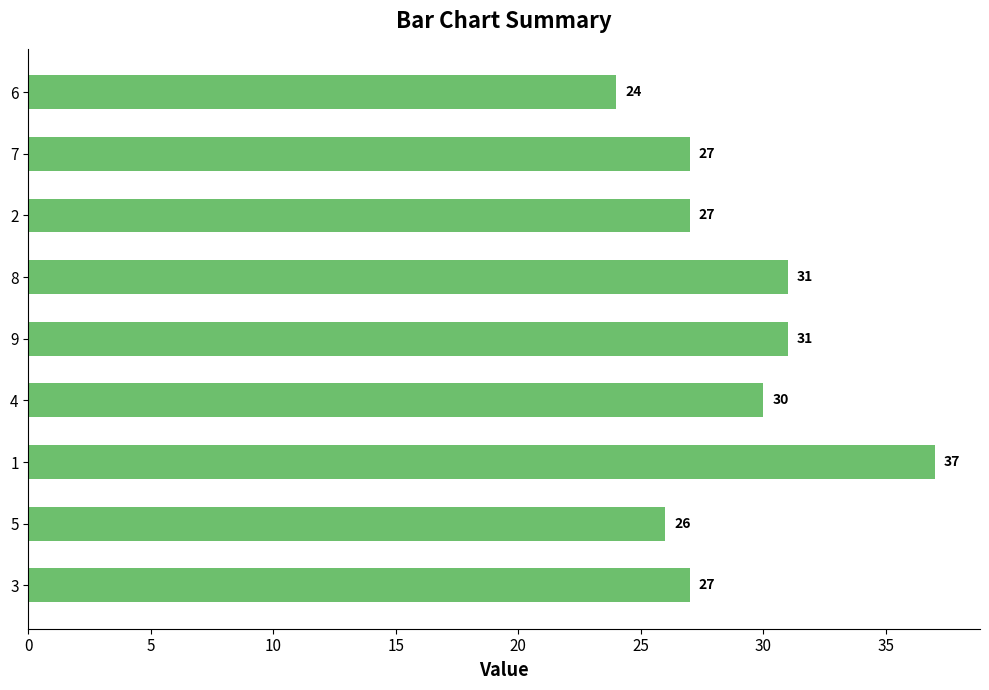

What is the ratio of the value at 3 to the value at 6?

1.1